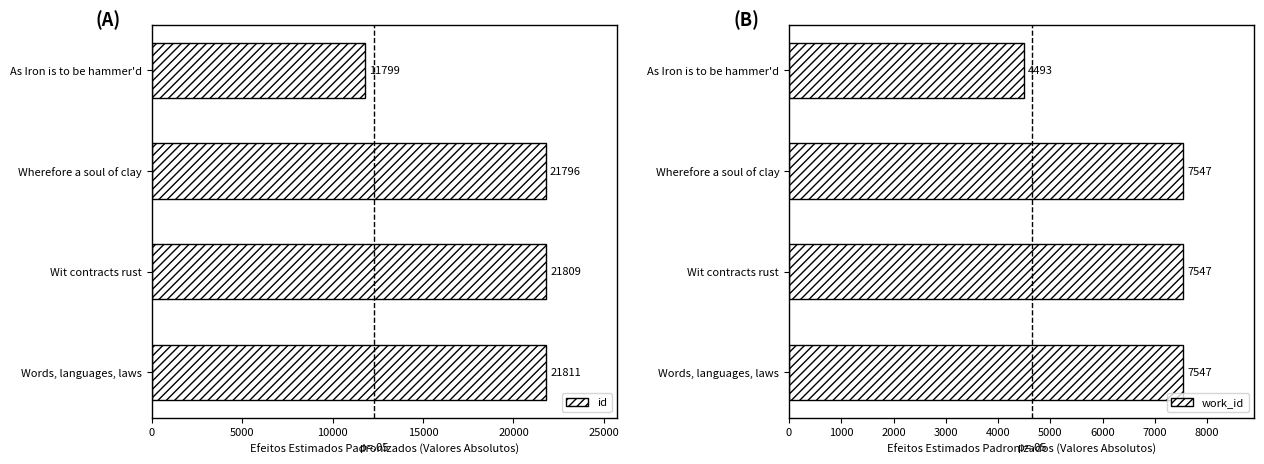

Reading left to right, extract all data points from this chart.

id: 11799	21796	21809	21811
work_id: 4493	7547	7547	7547